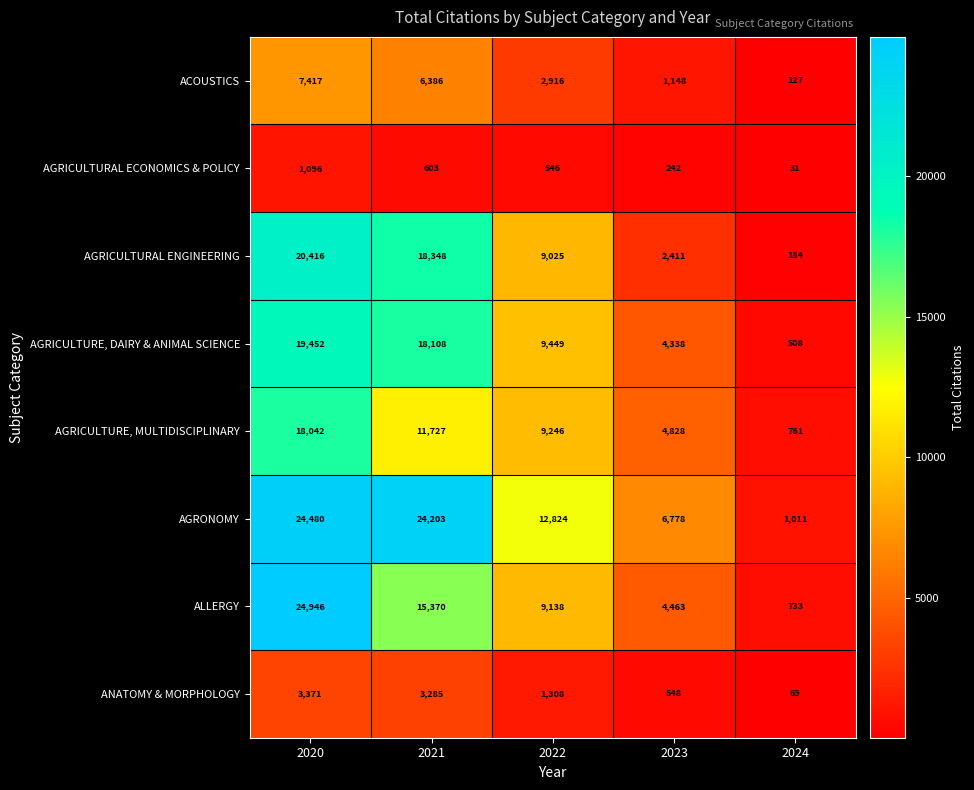

At how many categories does at least one series exceed 10652?

3